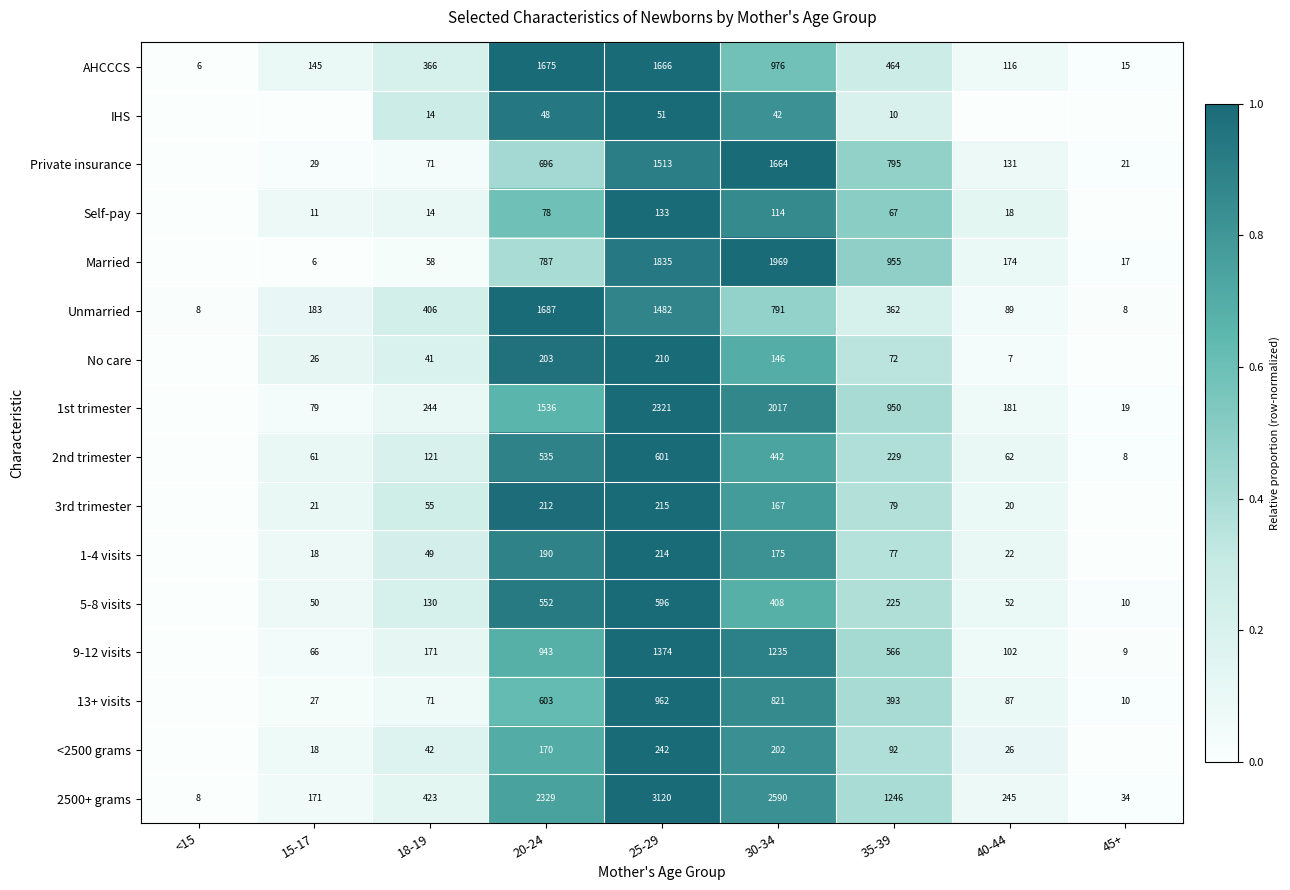

What is the sum of all 2500+ grams values?

10166